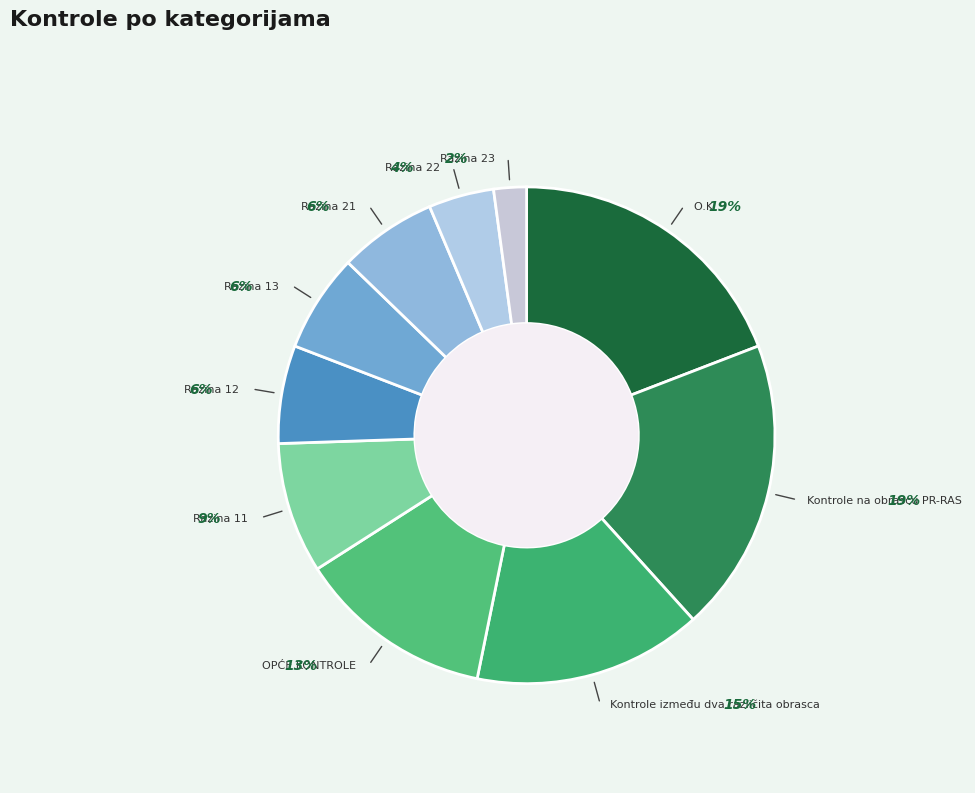

What portion of the pie excludes Razina 11?

91.5%